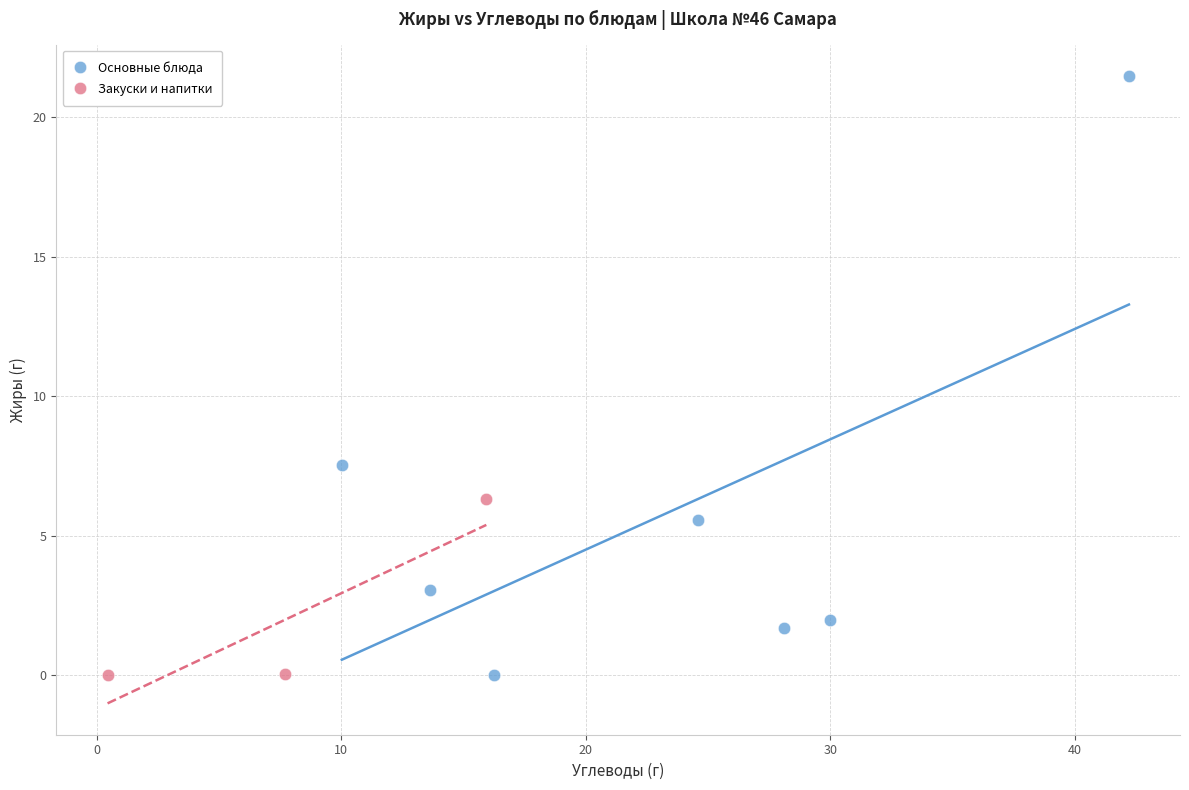

Which series contains the highest Y value?

Основные блюда